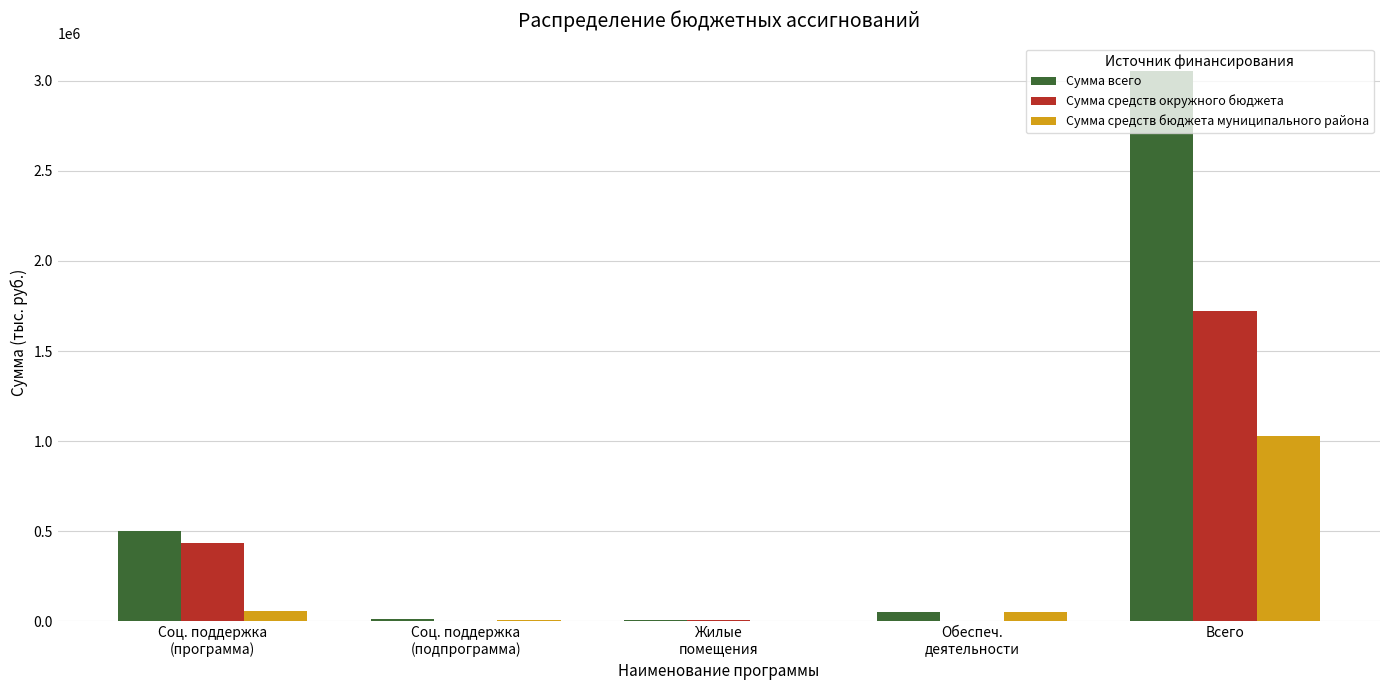

What is the sum of all Сумма всего values?

3628034.6